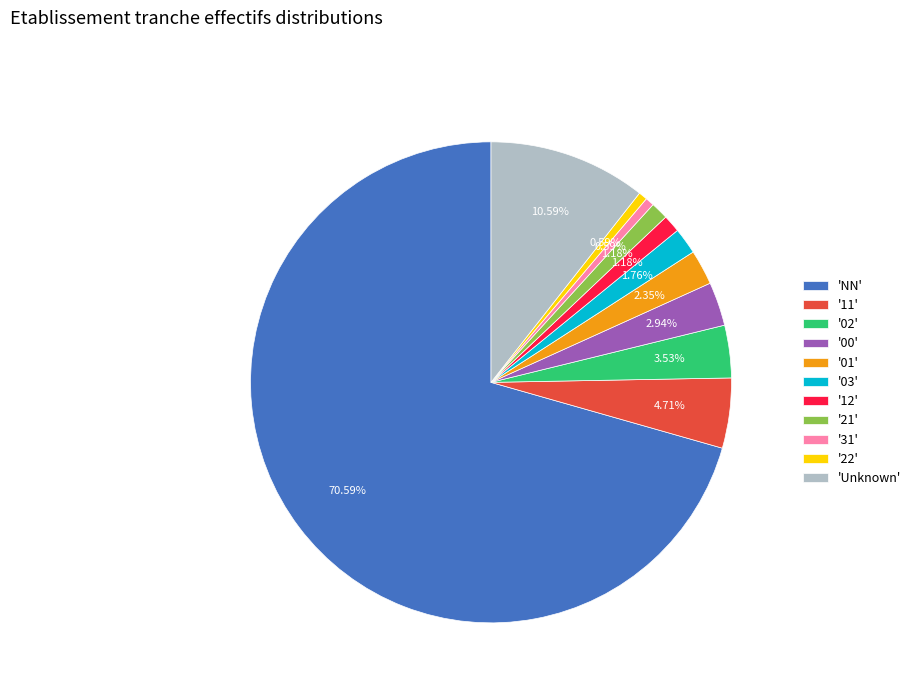

What is the largest slice in the pie chart?

'NN'